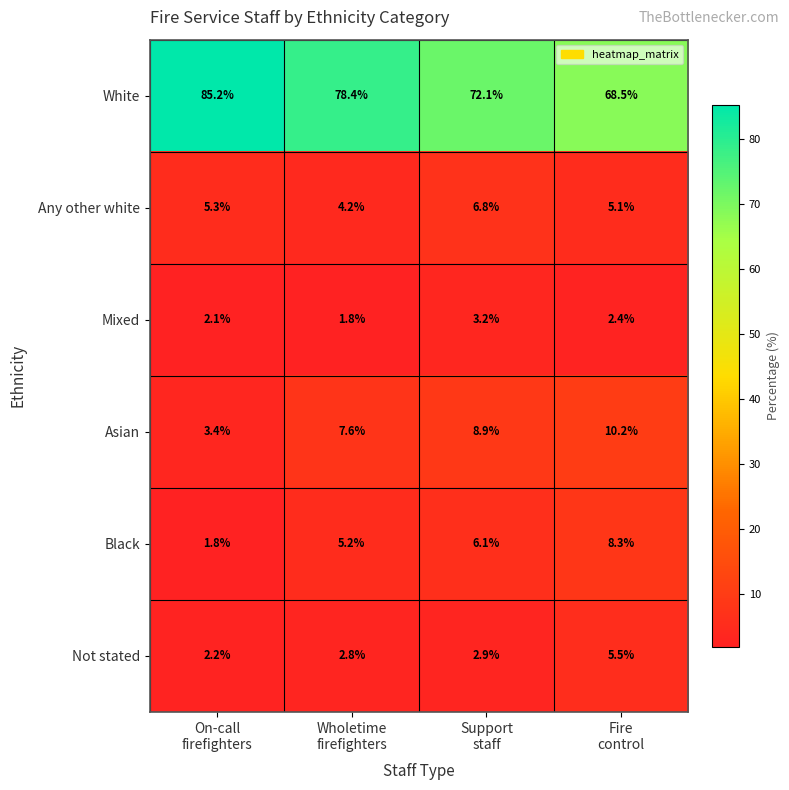

How many categories are shown in the chart?

4